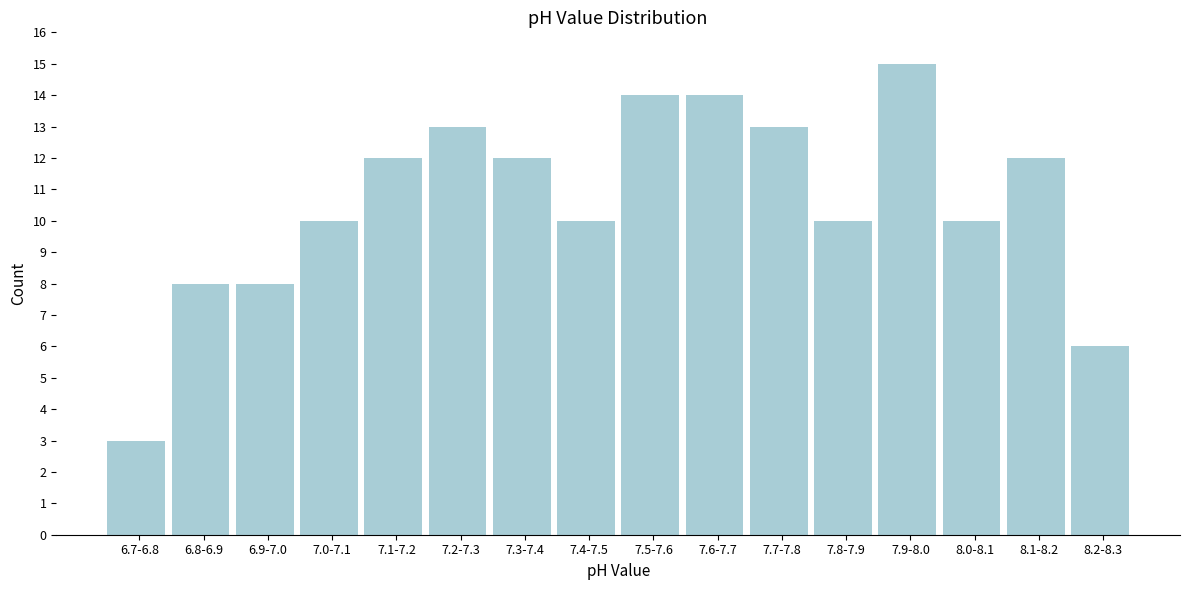

Reading left to right, transcribe all the data shown in this chart.

3	8	8	10	12	13	12	10	14	14	13	10	15	10	12	6